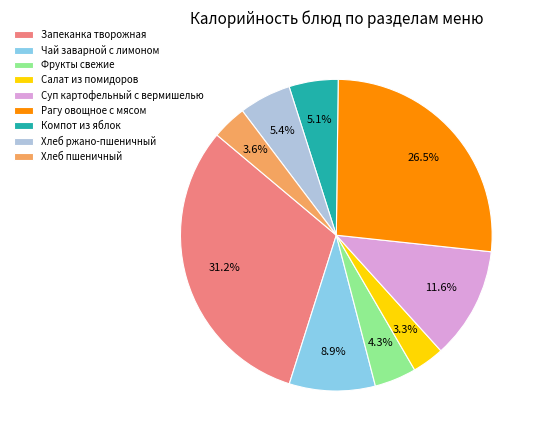

Which has a higher value, Суп картофельный с вермишелью or Хлеб пшеничный?

Суп картофельный с вермишелью